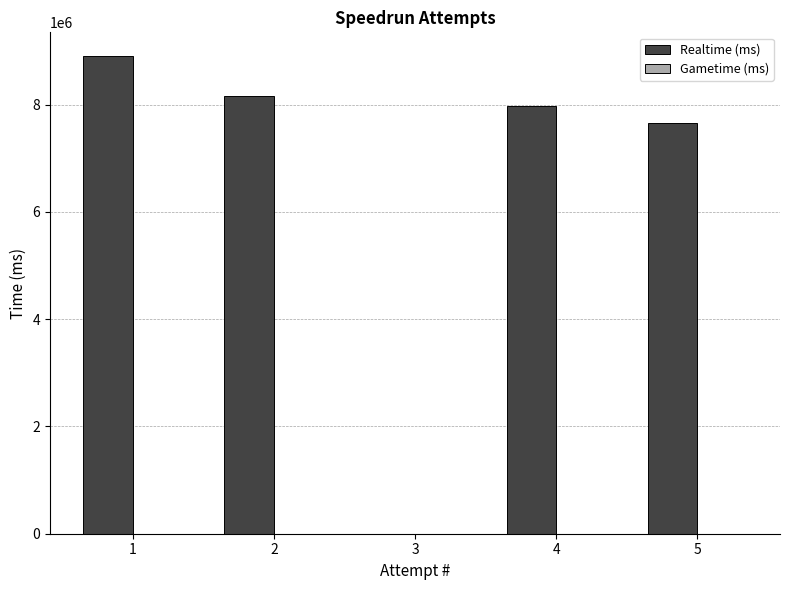

What is the sum of all values?

32682134